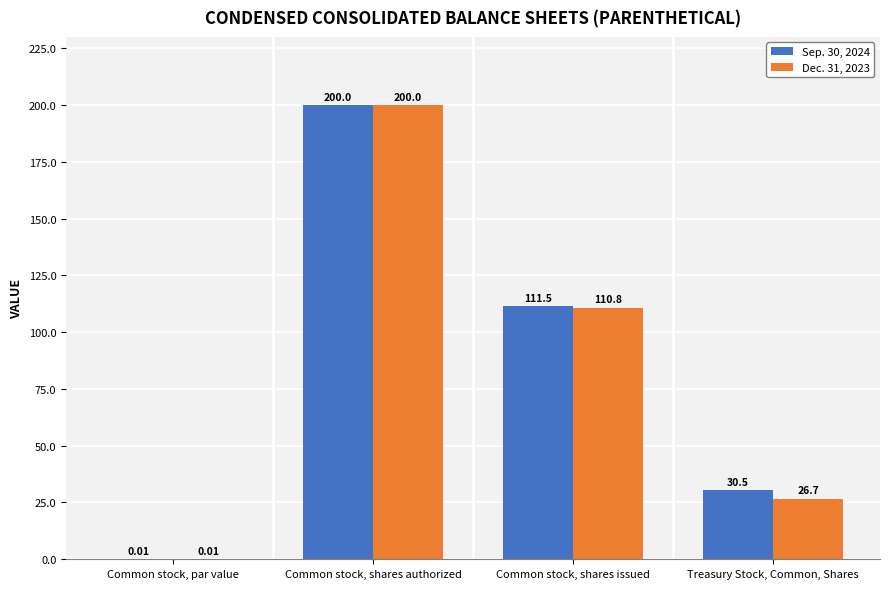

What is the average value of the Dec. 31, 2023 series?

84.4